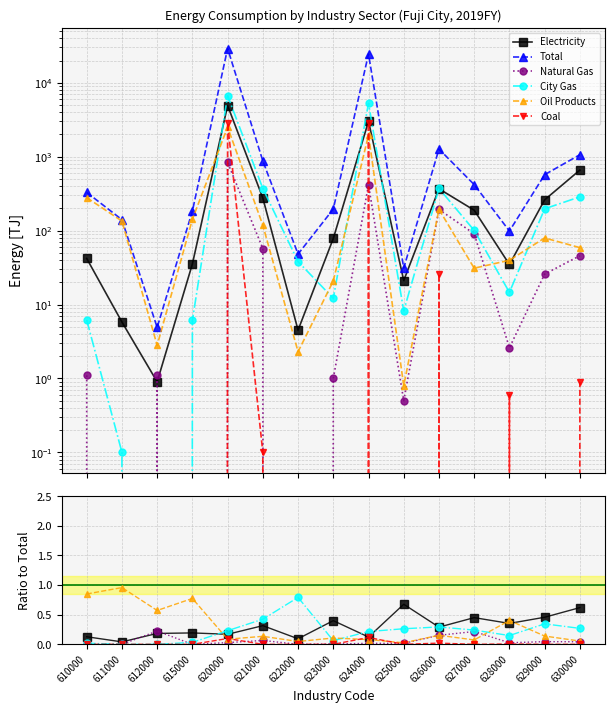

Which series has the widest spread of values?

Total